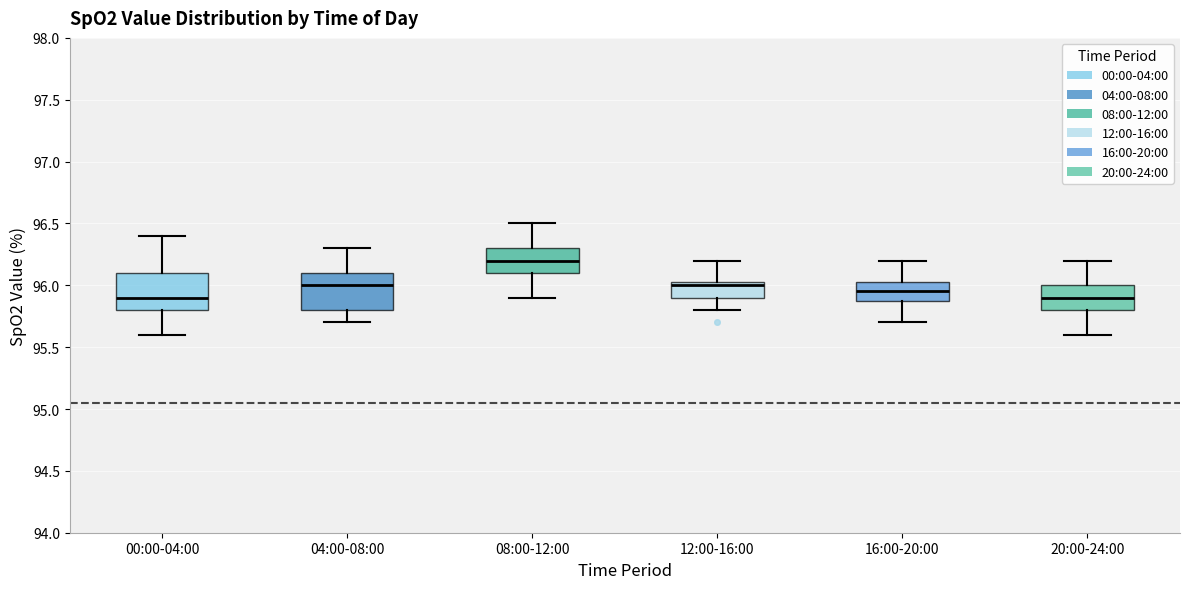

Where is the lower edge of the box for 08:00-12:00 on the y-axis? The values are not printed on the chart, so give them approximately, as read against the axis.

96.10